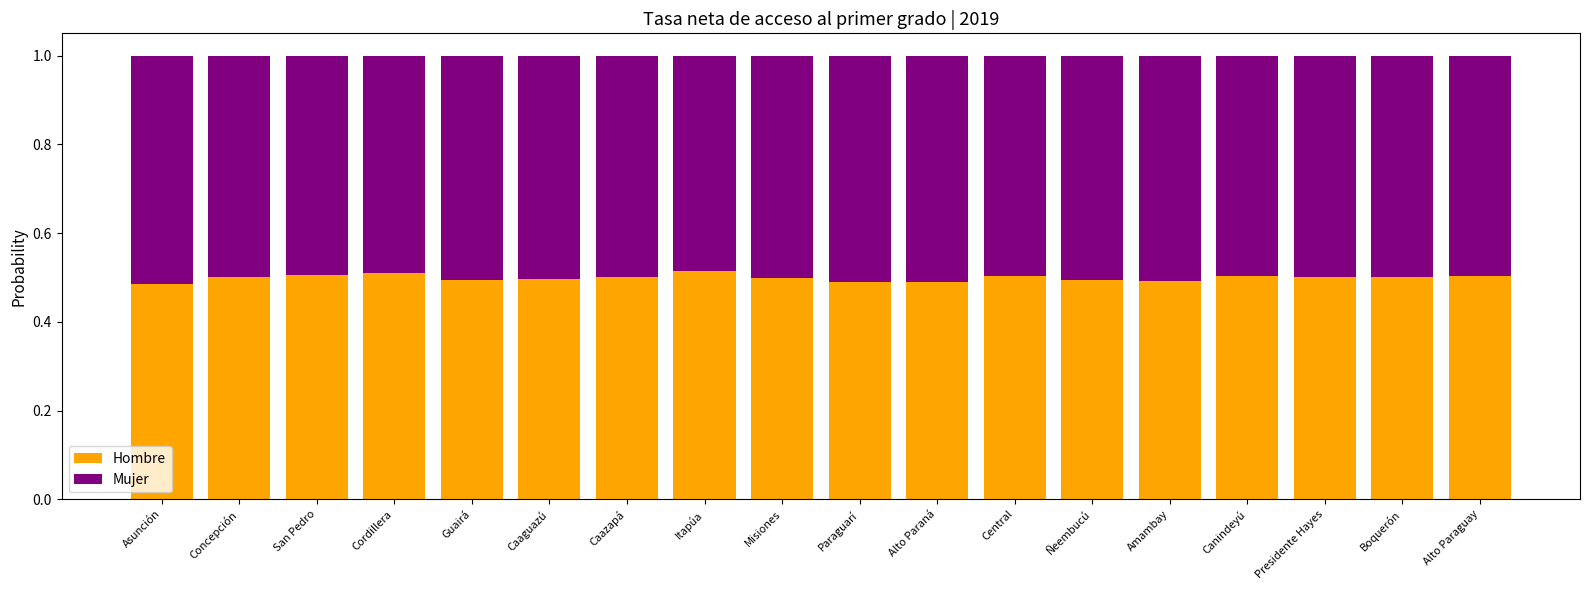

The Hombre series shows 0.7 at Paraguarí. True or false?

False